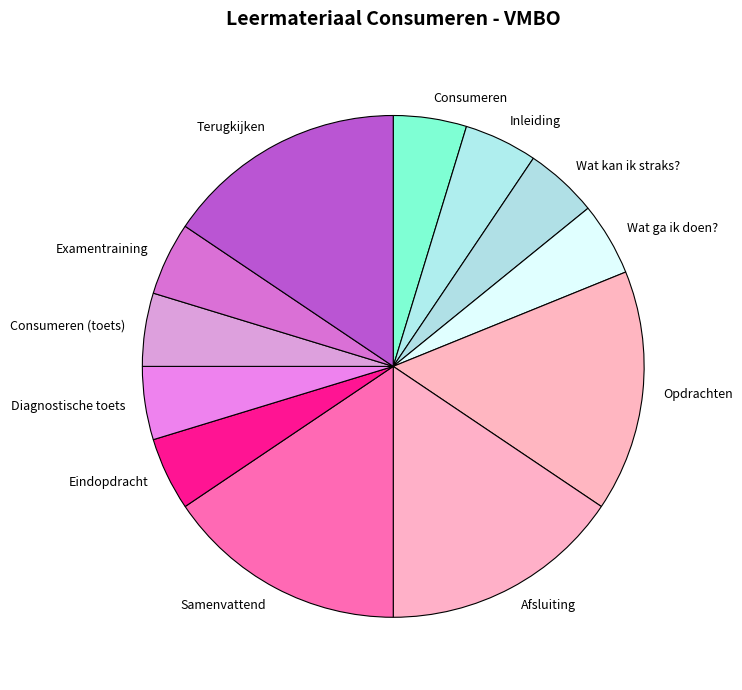

What is the ratio of the value at Wat kan ik straks? to the value at Inleiding?

1.0